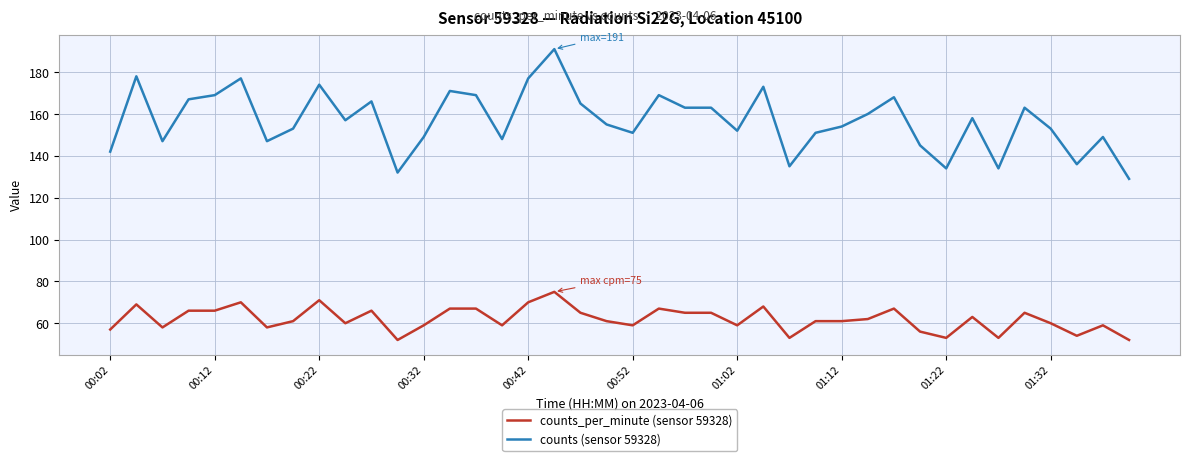

Which series has the largest total across all categories?

counts (sensor 59328)